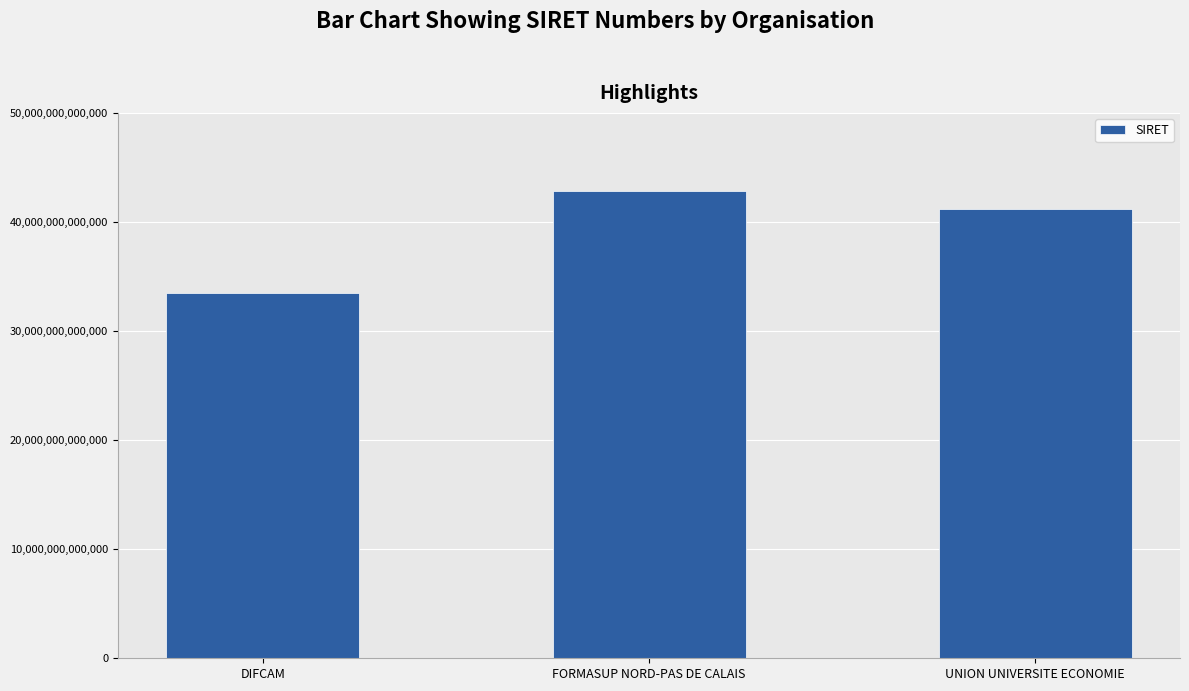

What is the label of the 1st bar from the left?

DIFCAM